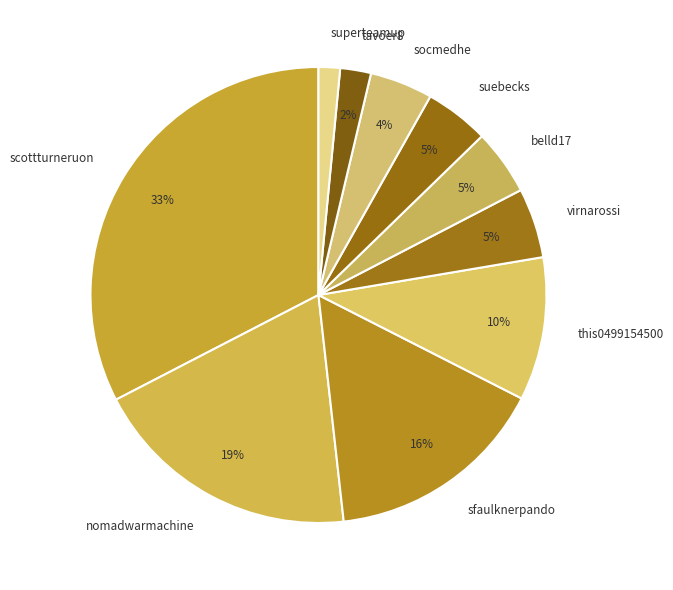

Does any single category account for the majority?

No